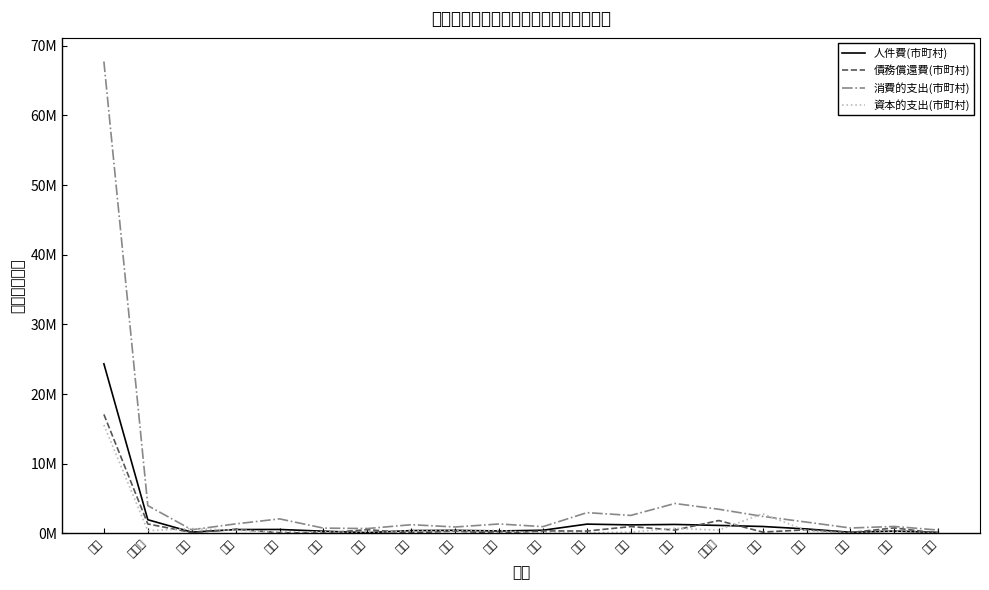

What is the label of the 3rd point from the right?

石川